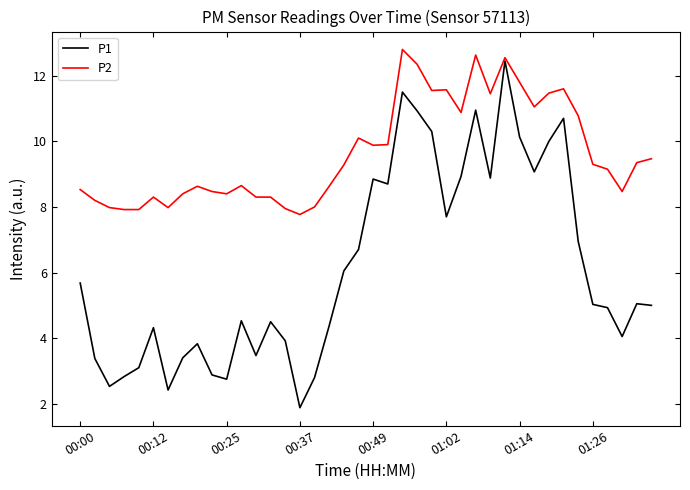

What is the greatest value displayed?

12.8